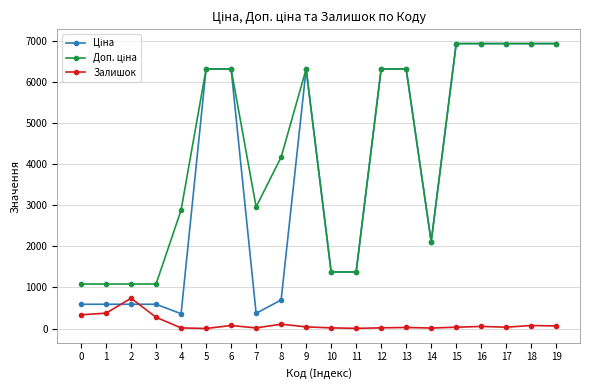

What is the value of the Залишок point at the 2nd from the left?

374.0